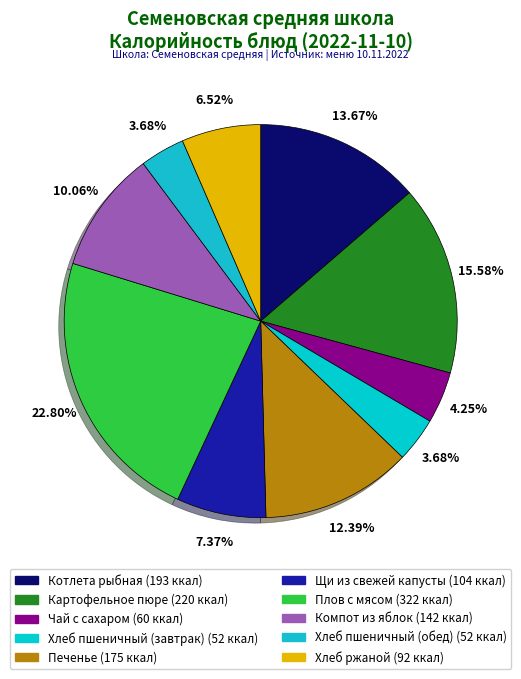

What percentage is NOT represented by Щи из свежей капусты?

92.6%